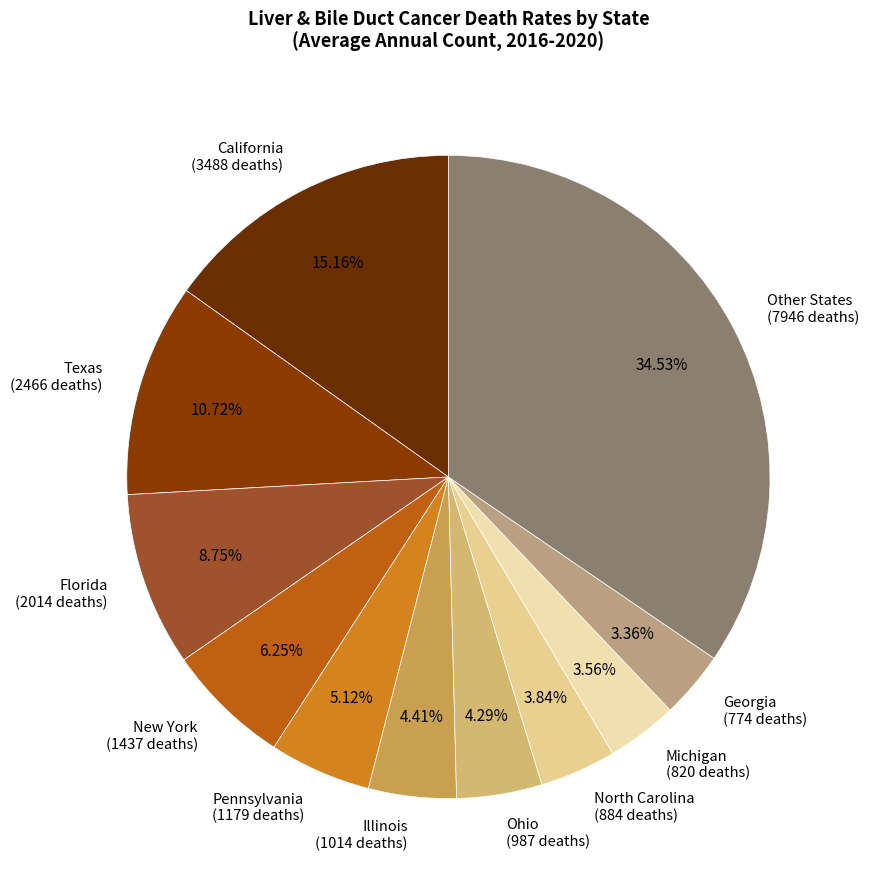

Combined, do North Carolina (884 deaths) and Florida (2014 deaths) account for over 50%?

No